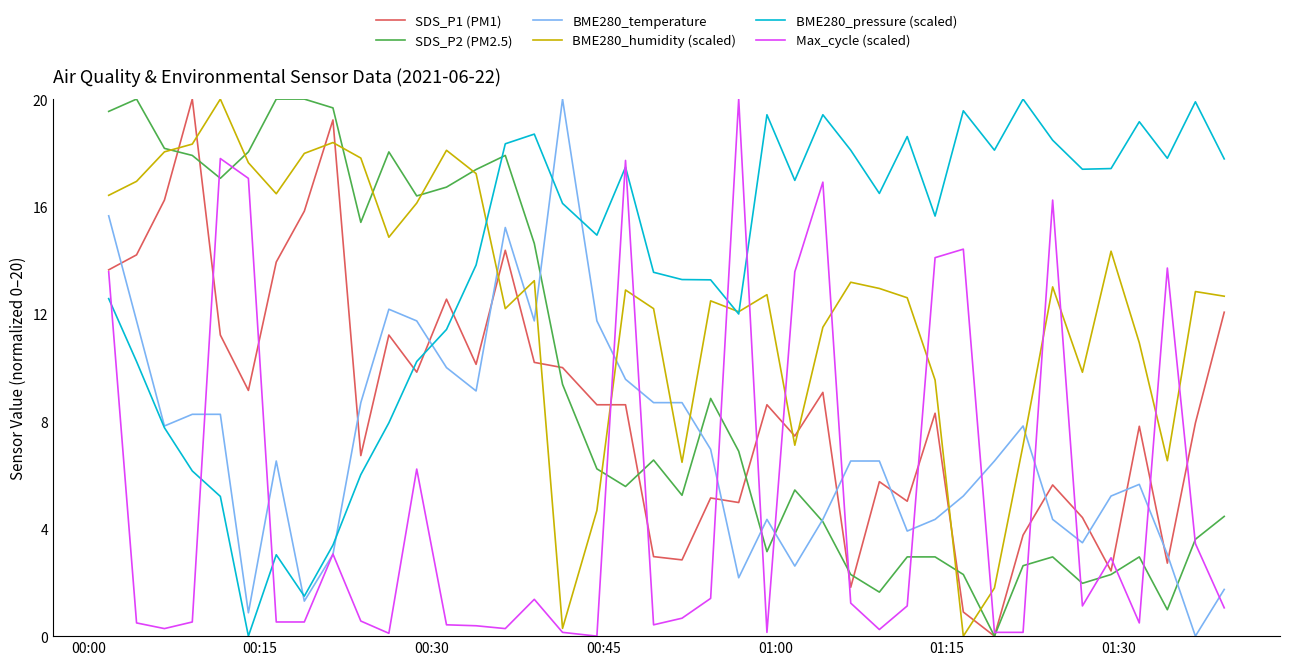

How many values in the BME280_humidity (scaled) series are below 12?

12